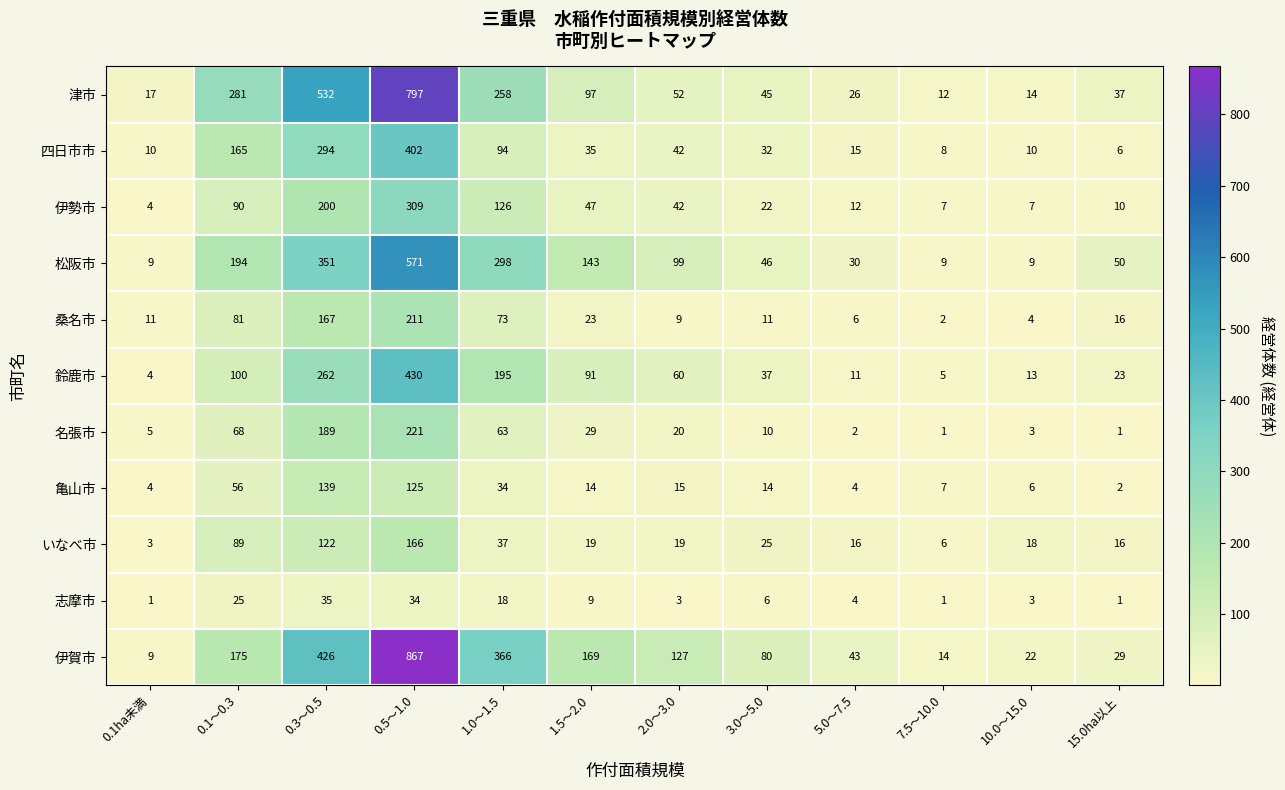

What is the spread (max minus min) of values at 5.0～7.5?

41